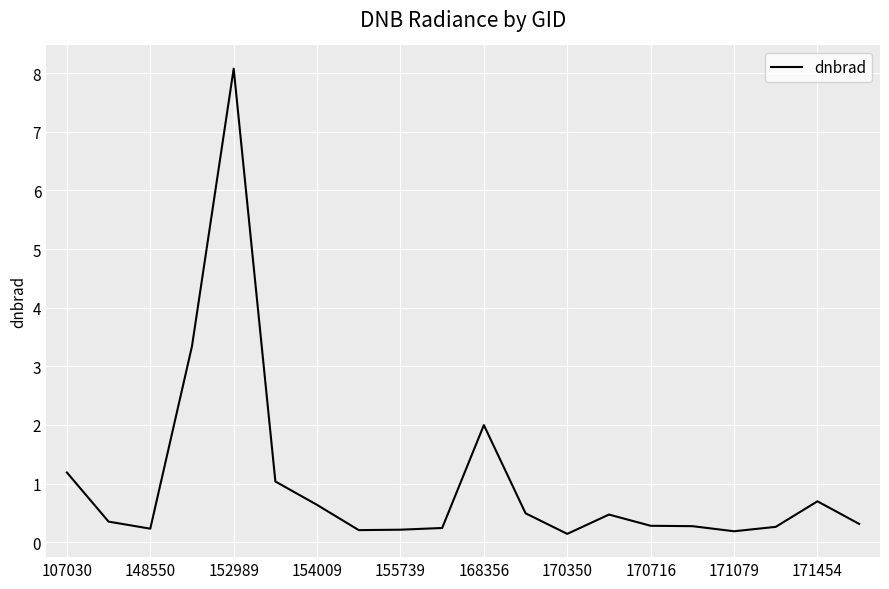

What is the difference between the maximum and minimum values?

7.9